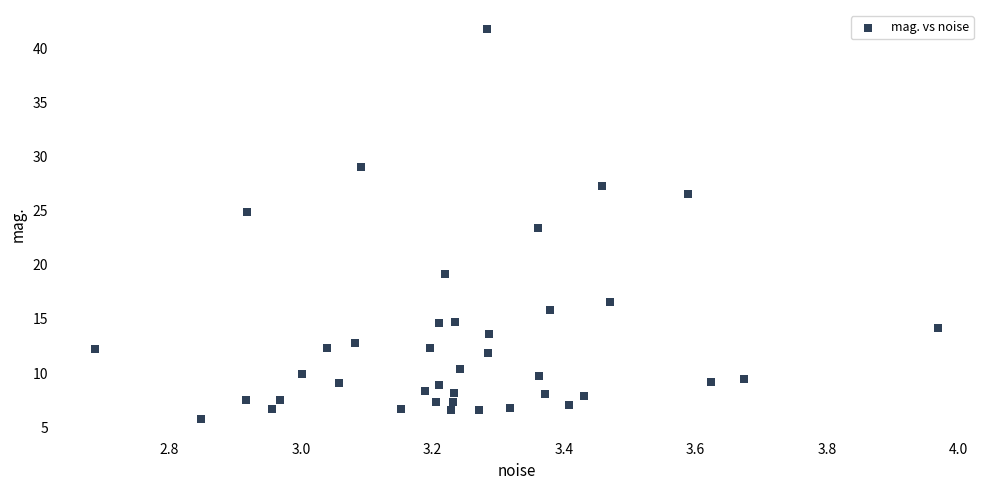

What is the range of Y values (max minus min)?

36.0